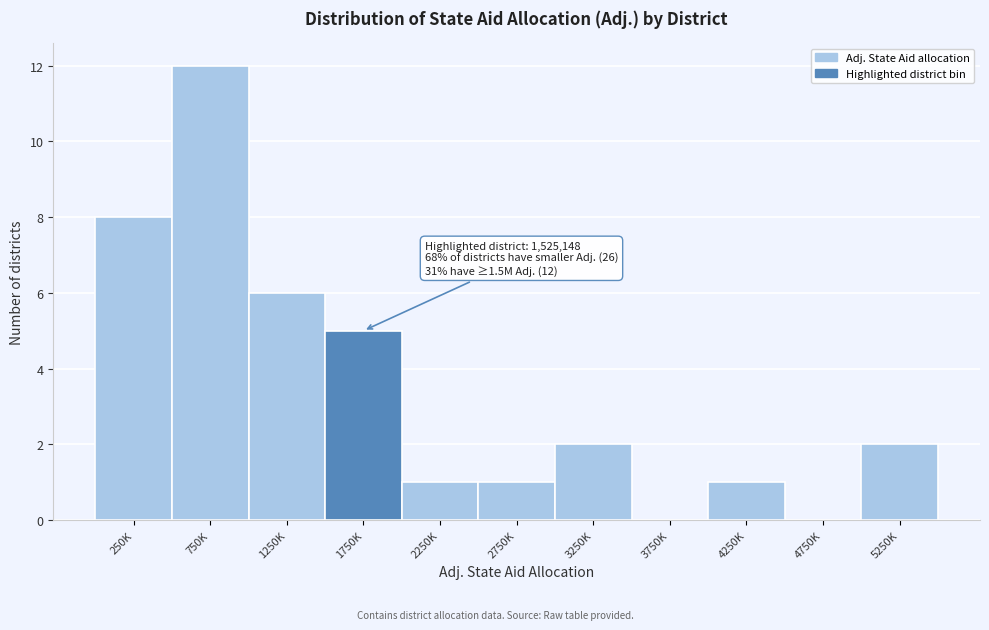

Reading left to right, transcribe all the data shown in this chart.

250K=8	750K=12	1250K=6	1750K=5	2250K=1	2750K=1	3250K=2	3750K=0	4250K=1	4750K=0	5250K=2